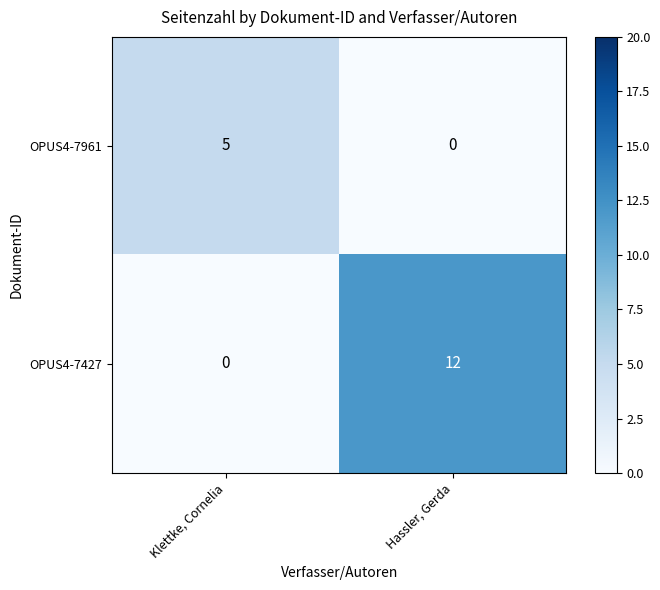

Which series has the largest total across all categories?

OPUS4-7427